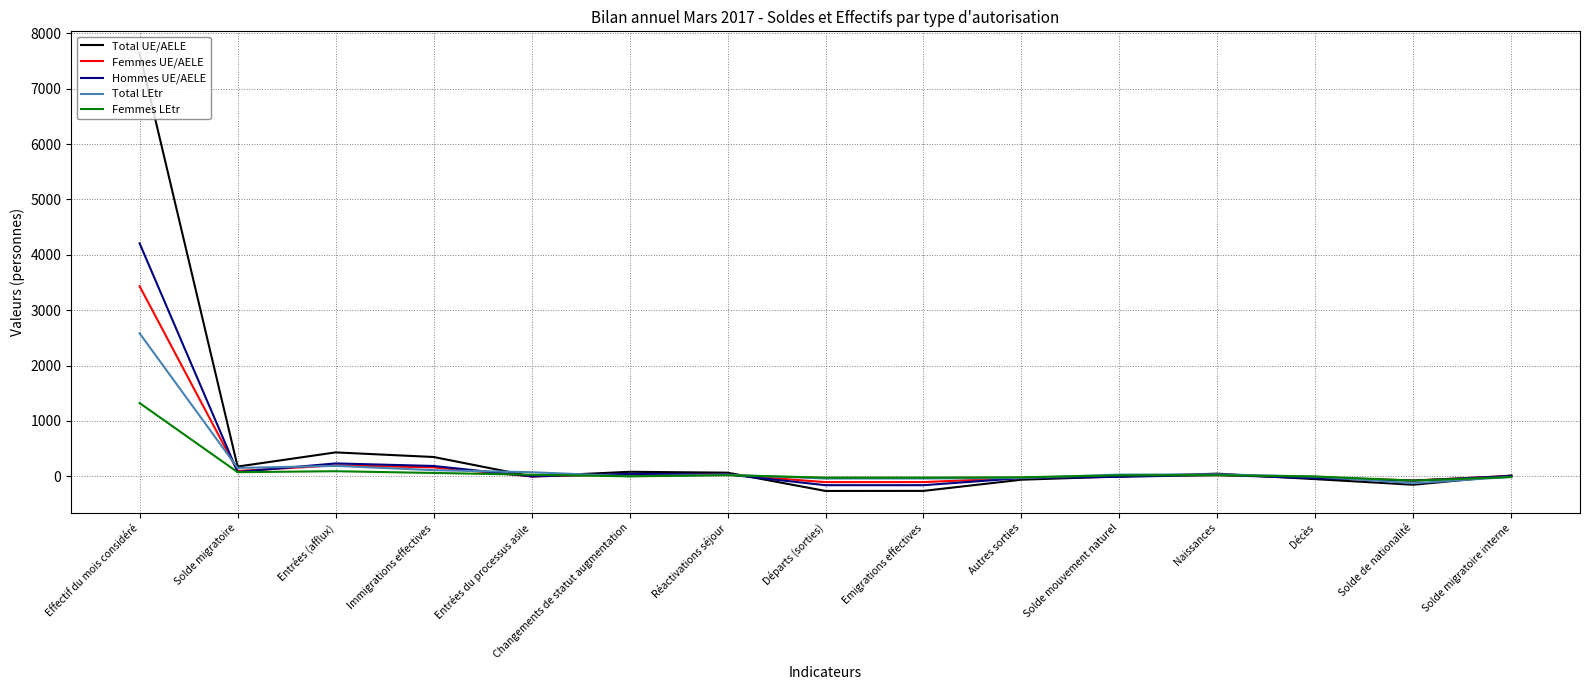

Between Solde migratoire and Changements de statut augmentation, which series saw the biggest shift?

Total LEtr